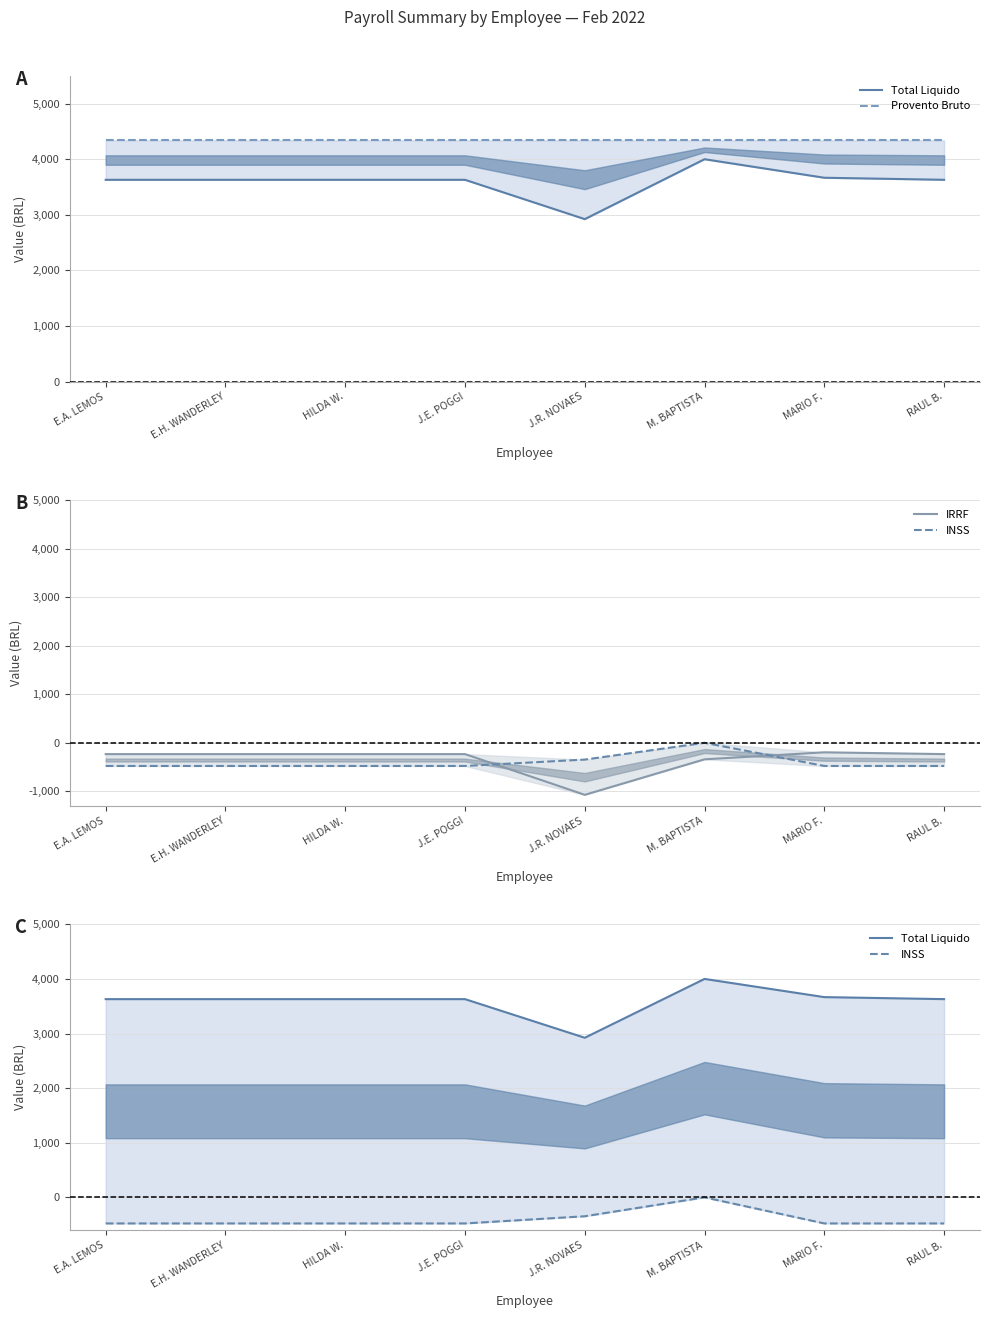

Reading left to right, what are all the values shown in this chart?

Total Liquido: E.A. LEMOS=3630.7	E.H. WANDERLEY=3630.7	HILDA W.=3630.7	J.E. POGGI=3630.7	J.R. NOVAES=2923.3	M. BAPTISTA=4000.8	MARIO F.=3667.6	RAUL B.=3630.7
Provento Bruto: E.A. LEMOS=4341.6	E.H. WANDERLEY=4341.6	HILDA W.=4341.6	J.E. POGGI=4341.6	J.R. NOVAES=4341.6	M. BAPTISTA=4341.6	MARIO F.=4341.6	RAUL B.=4341.6
IRRF: E.A. LEMOS=-233.3	E.H. WANDERLEY=-233.3	HILDA W.=-233.3	J.E. POGGI=-233.3	J.R. NOVAES=-1072.2	M. BAPTISTA=-340.7	MARIO F.=-196.4	RAUL B.=-233.3
INSS: E.A. LEMOS=-477.6	E.H. WANDERLEY=-477.6	HILDA W.=-477.6	J.E. POGGI=-477.6	J.R. NOVAES=-346.0	M. BAPTISTA=0.0	MARIO F.=-477.6	RAUL B.=-477.6